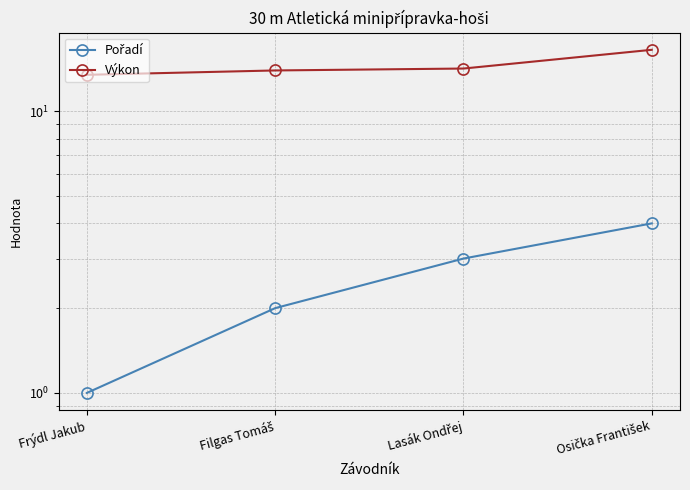

List the series in order of their peak value, highest first.

Výkon, Pořadí